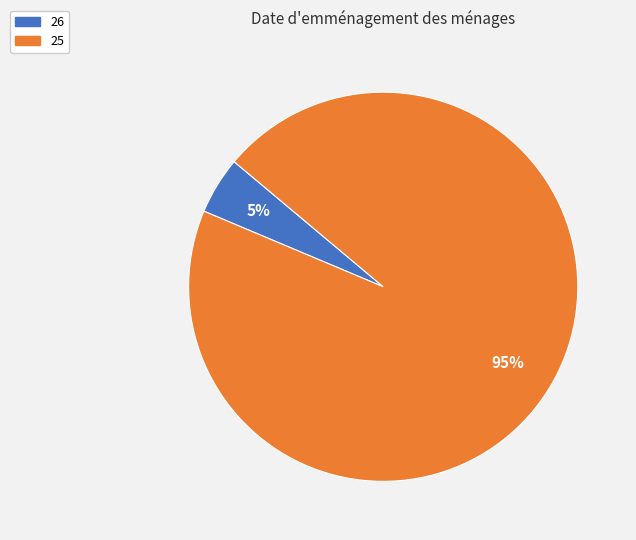

The 26 slice represents 5% of the pie. True or false?

True